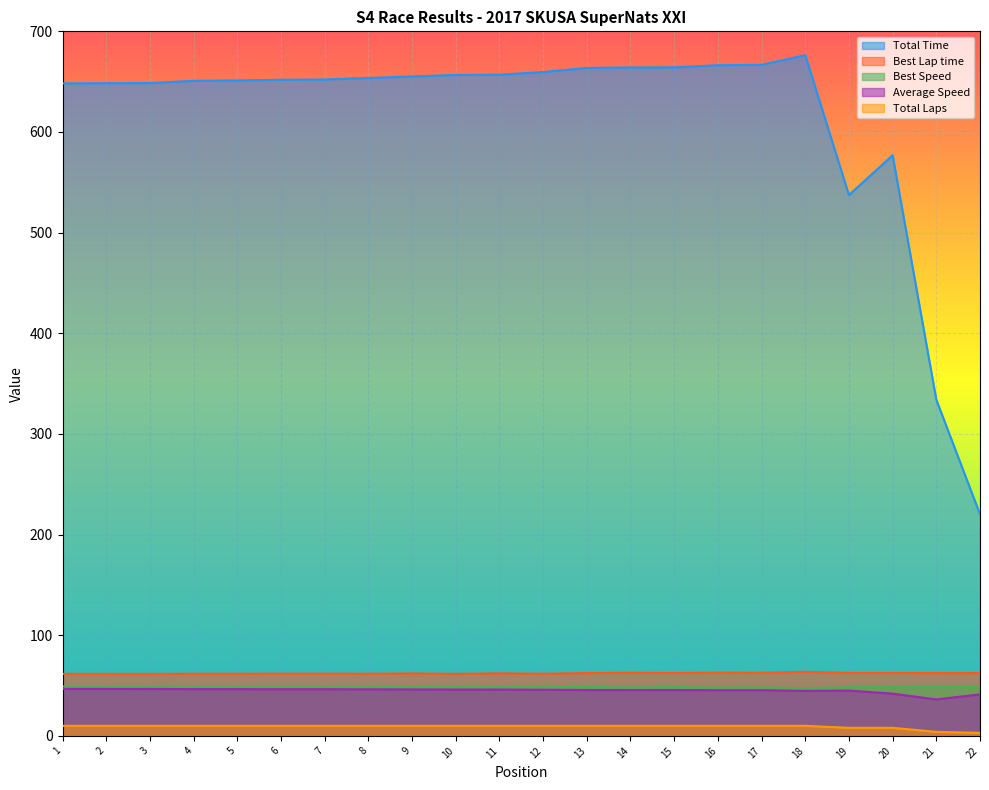

The value of Best Lap time at 20 is 84.5. True or false?

False